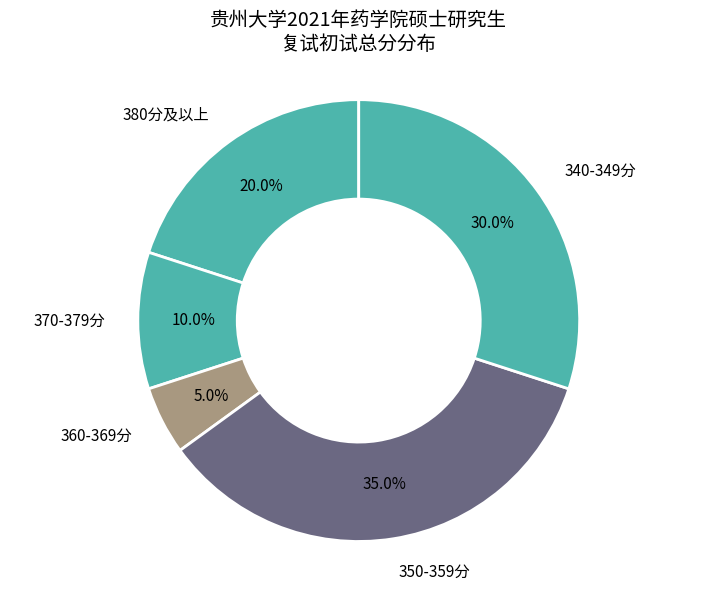

Does 350-359分 represent more than half of the total?

No